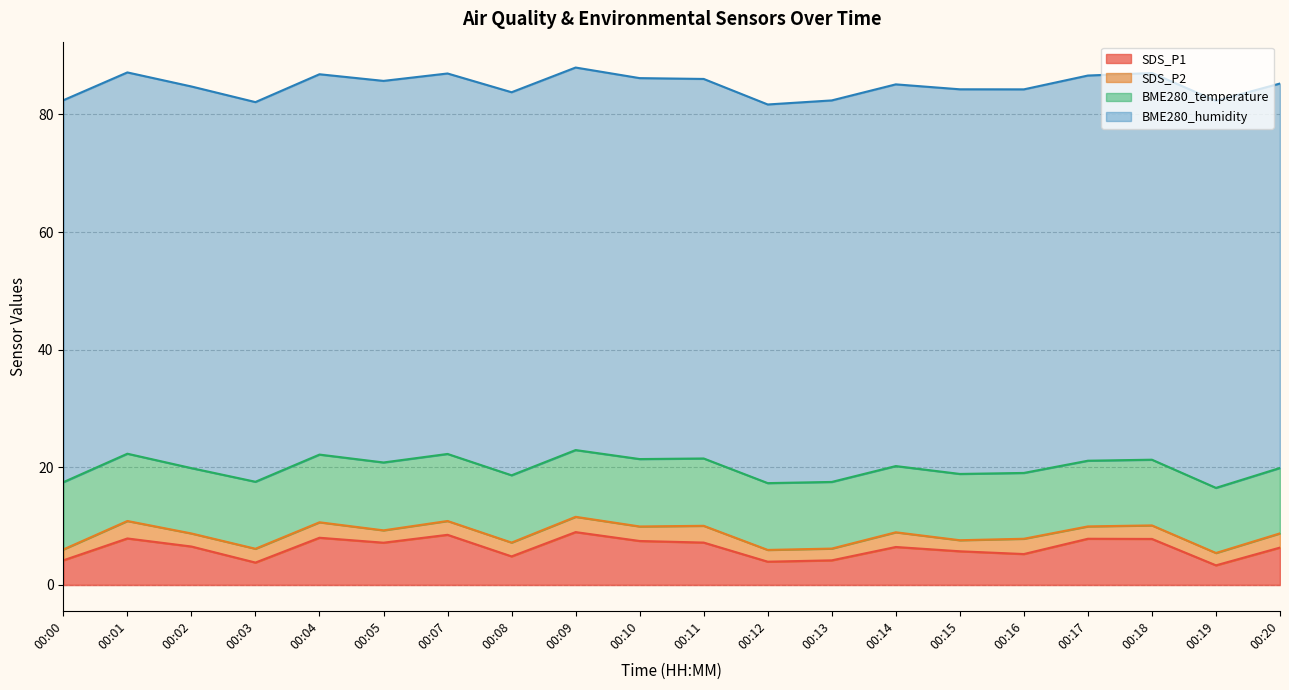

What is the sum of the BME280_humidity values at 00:19 and 00:14?

130.7